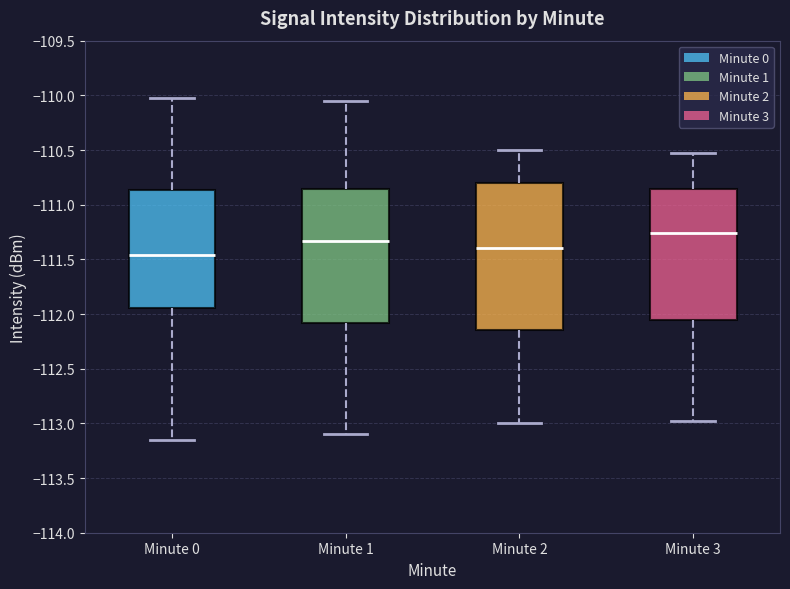

Which box's median line is the lowest?

Minute 0